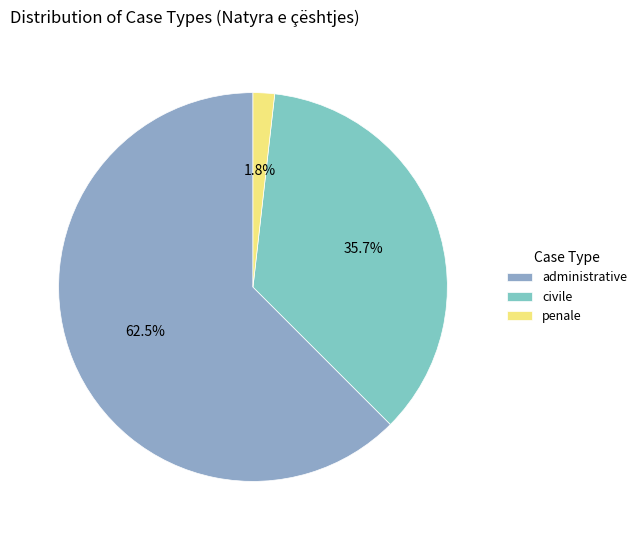

True or false: civile accounts for 36% of the total.

True